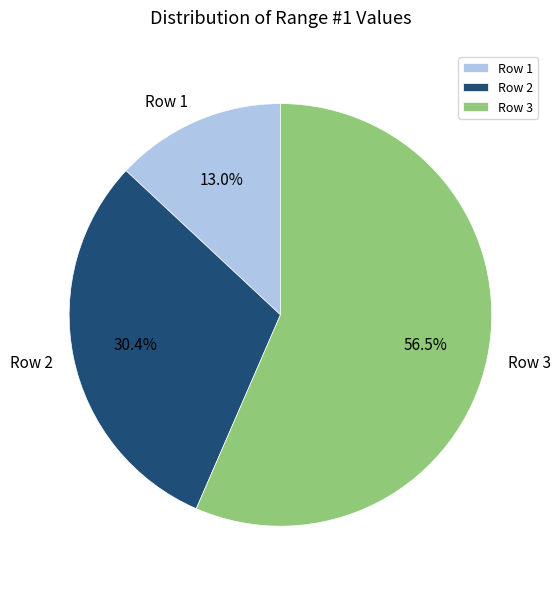

Combined, what portion of the pie is Row 3 and Row 2?

87.0%